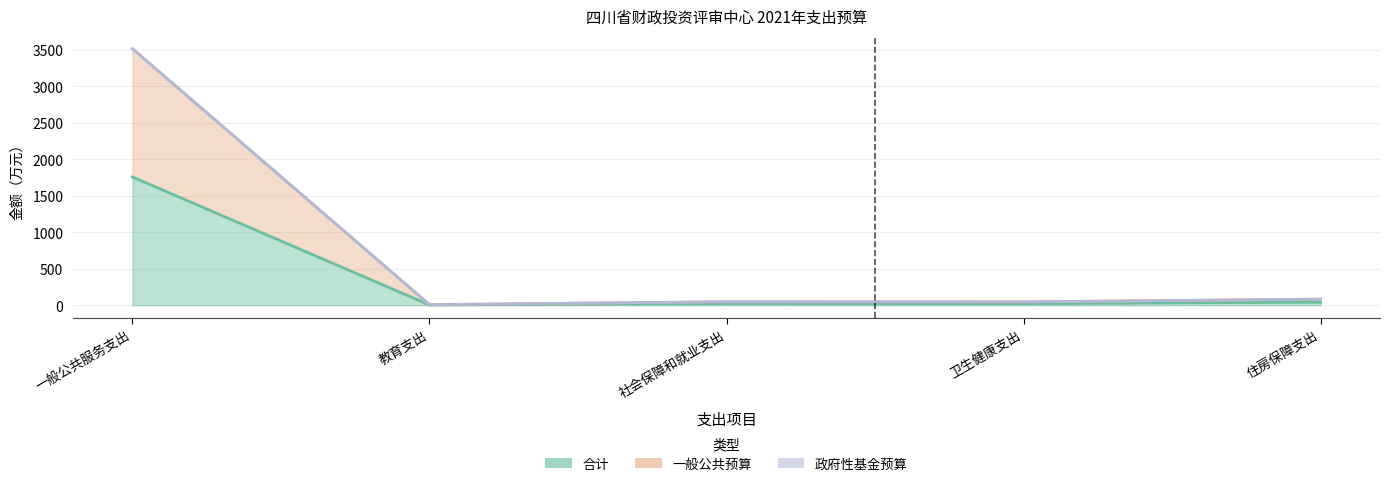

At which category does the chart reach its minimum across all series?

教育支出